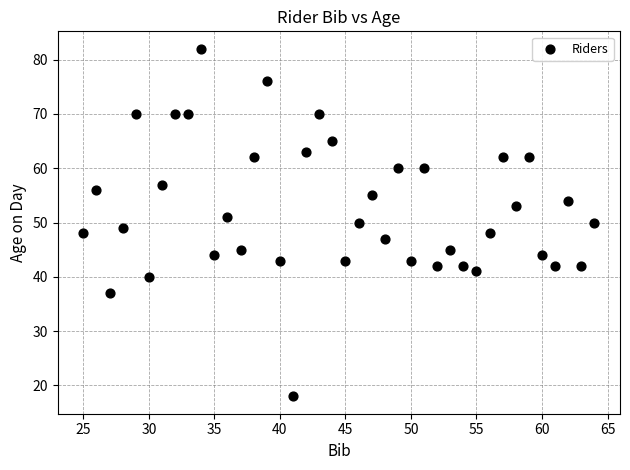

What is the range of Y values (max minus min)?

64